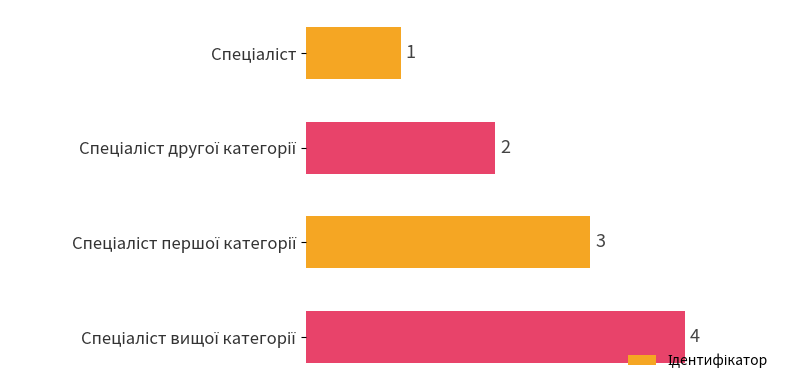

Count the values in the range 2 to 4.

3